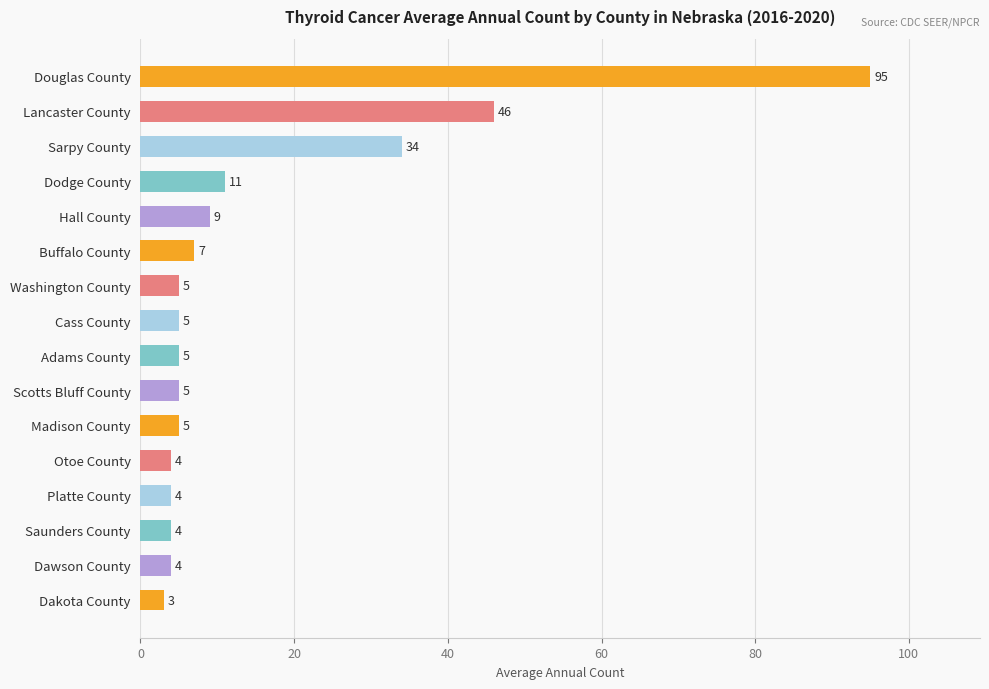

Reading top to bottom, transcribe all the data shown in this chart.

95	46	34	11	9	7	5	5	5	5	5	4	4	4	4	3